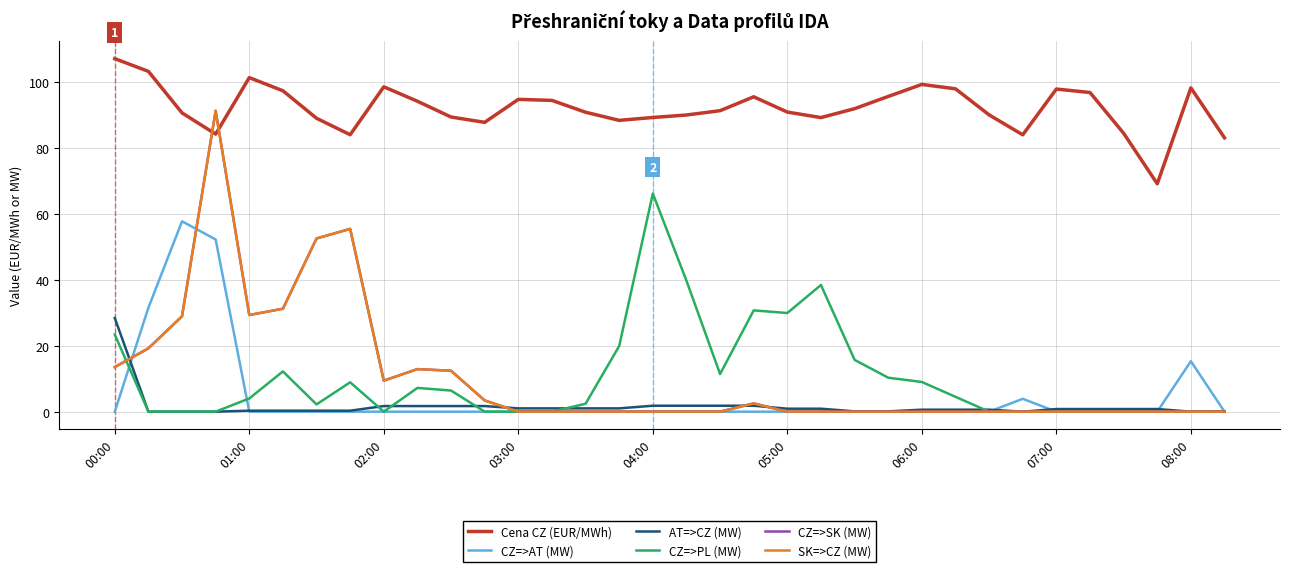

Is this an area chart (filled region under the line)?

No